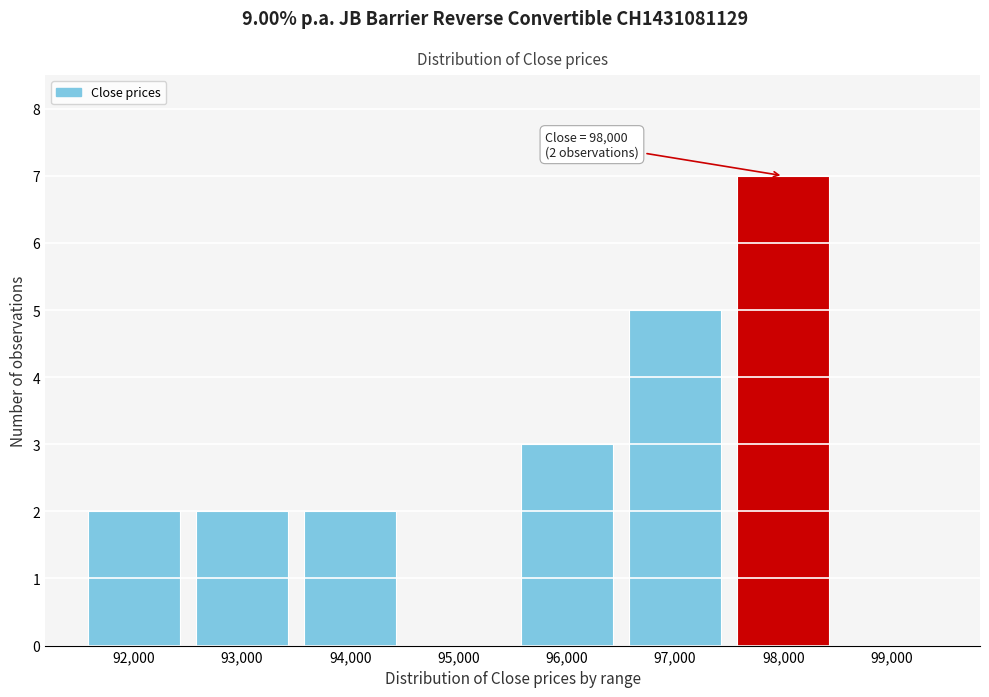

Reading left to right, what are all the values shown in this chart?

92,000=2	93,000=2	94,000=2	95,000=0	96,000=3	97,000=5	98,000=7	99,000=0